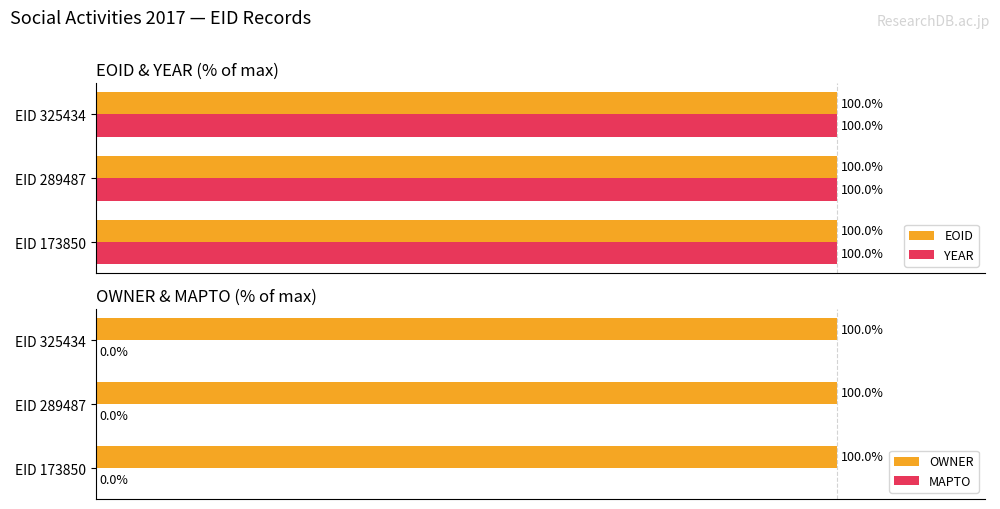

What is the value of the EOID bar at the 3rd from the left?

100.0